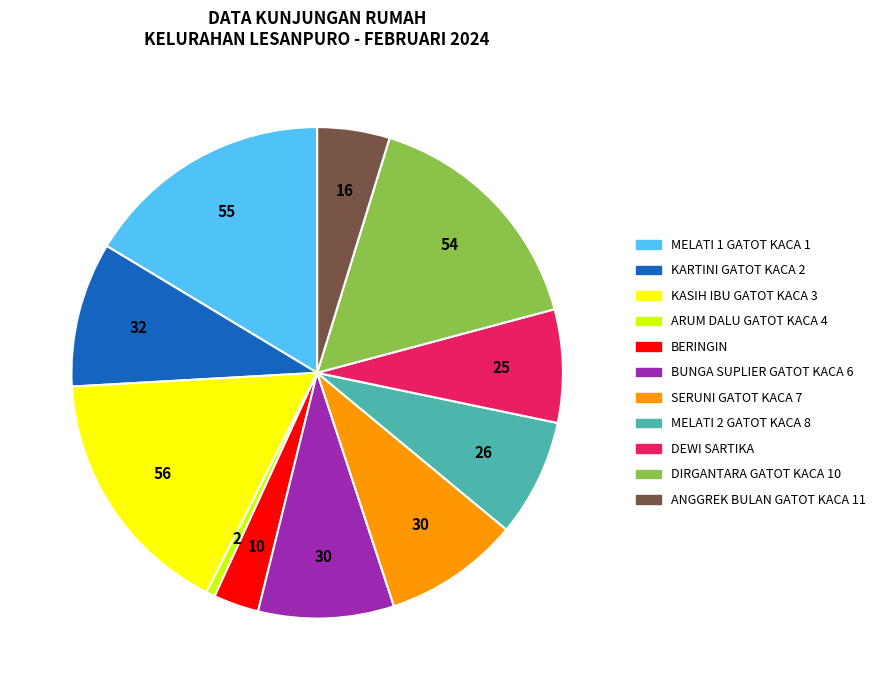

Do DIRGANTARA GATOT KACA 10 and BUNGA SUPLIER GATOT KACA 6 together represent more than half of the pie?

No